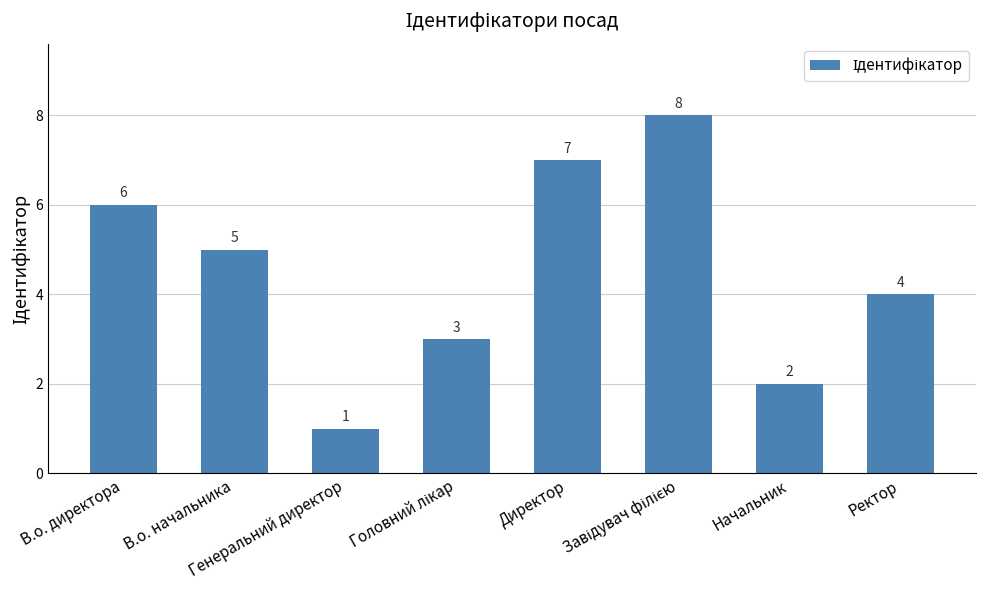

Is it true that the value at В.о. начальника is 9?

False